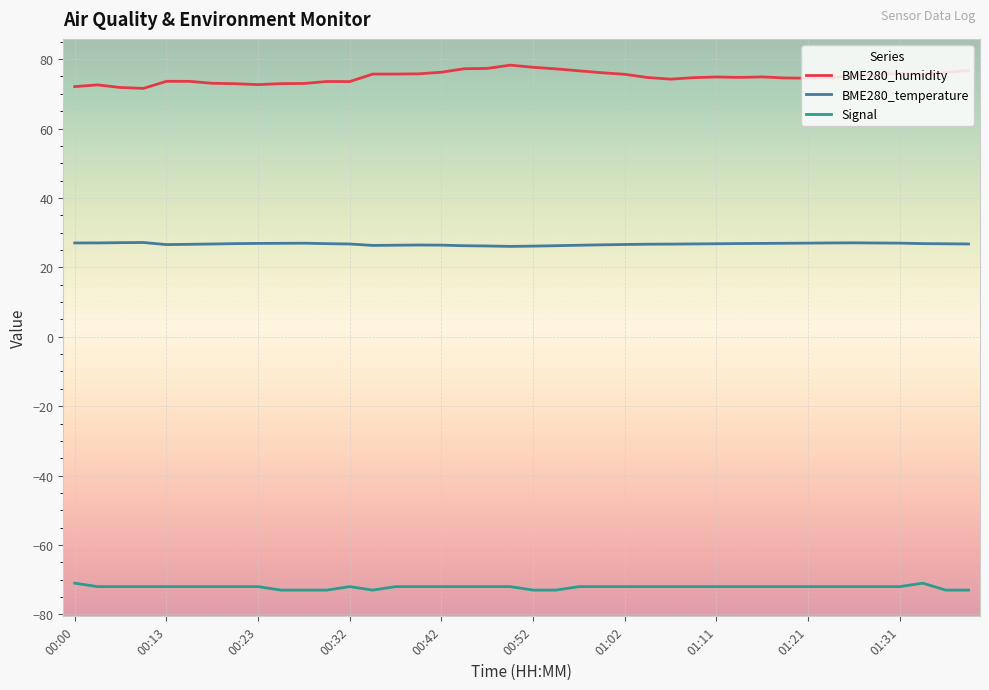

Which series has the largest total across all categories?

BME280_humidity